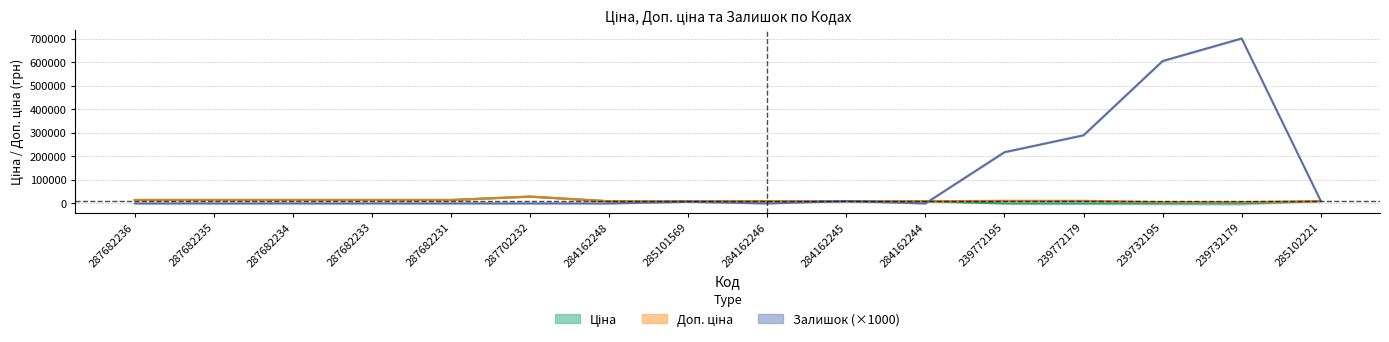

How many categories are shown in the chart?

16